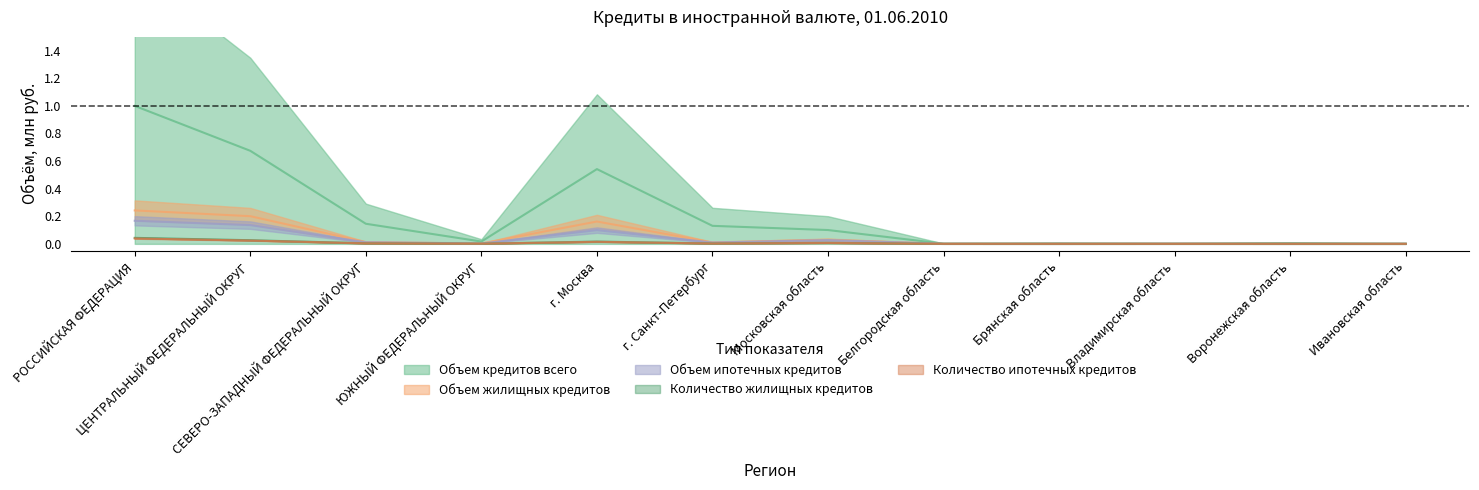

What is the total value across all series at г. Москва?

0.8